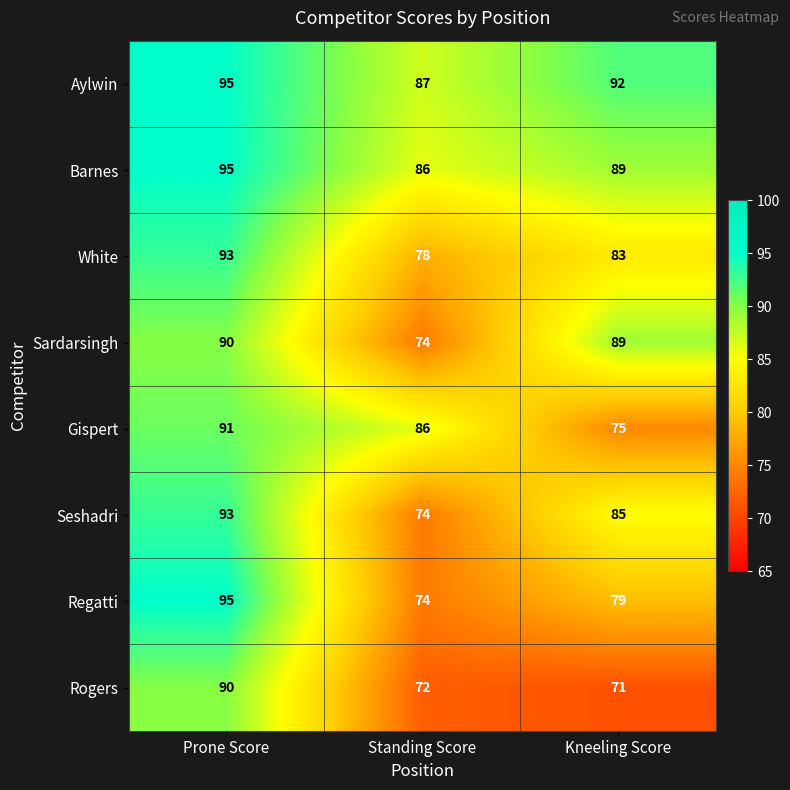

How many series are shown in this chart?

8